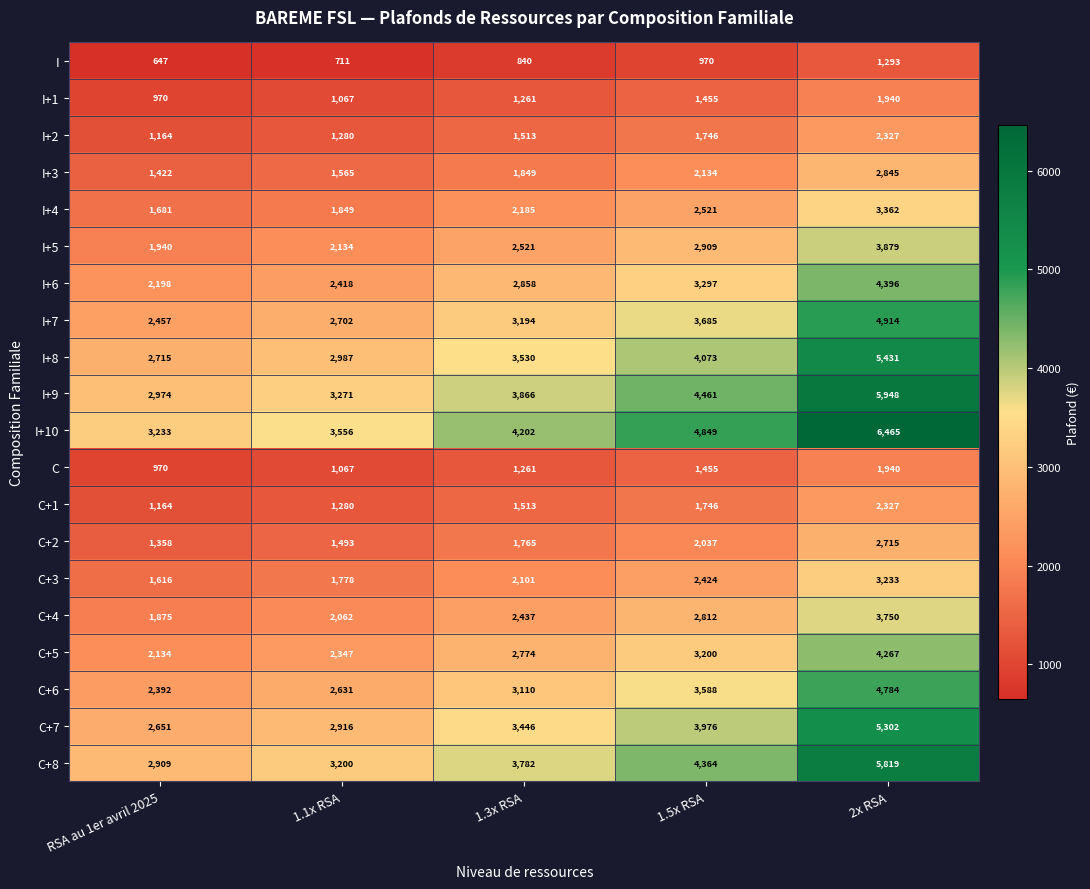

What is the sum of the C+8 values at 1.3x RSA and 1.5x RSA?

8146